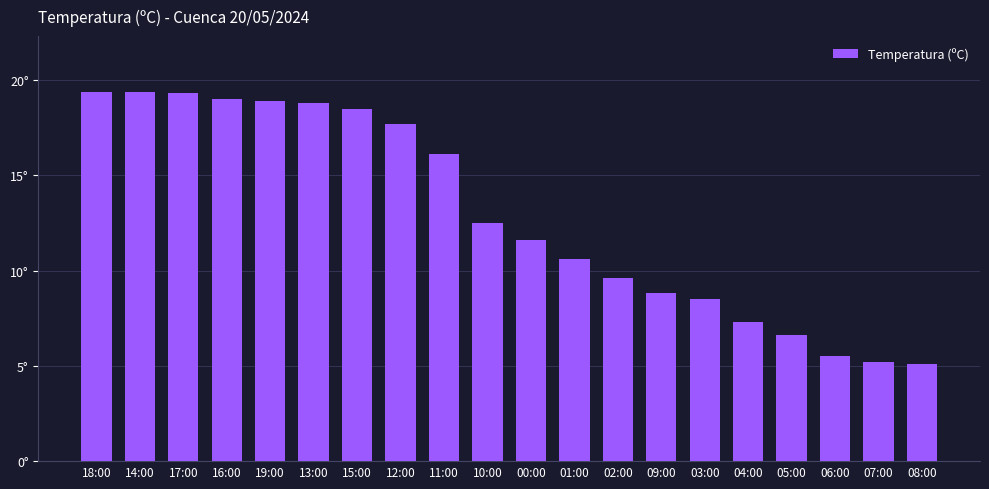

Between 06:00 and 04:00, which is larger?

04:00